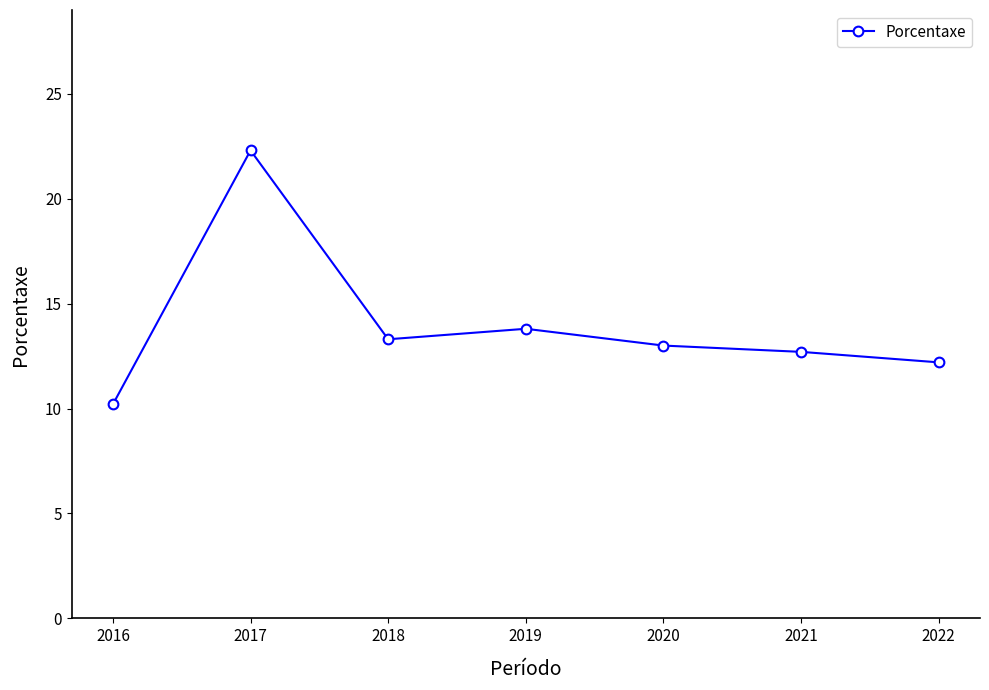

How many data points does each series have?

7